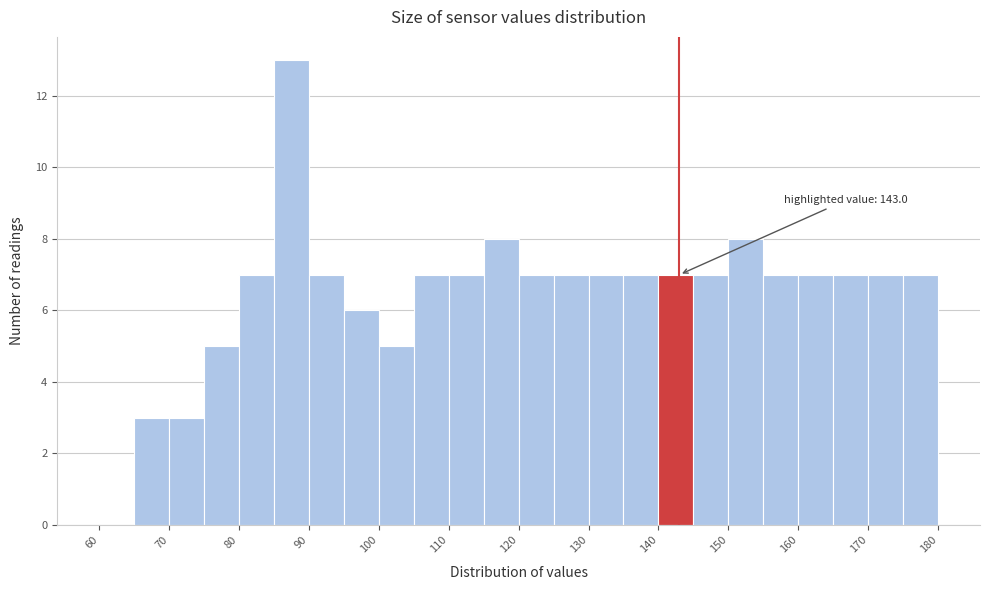

Over which range of the x-axis is the bar tallest?

85 to 90